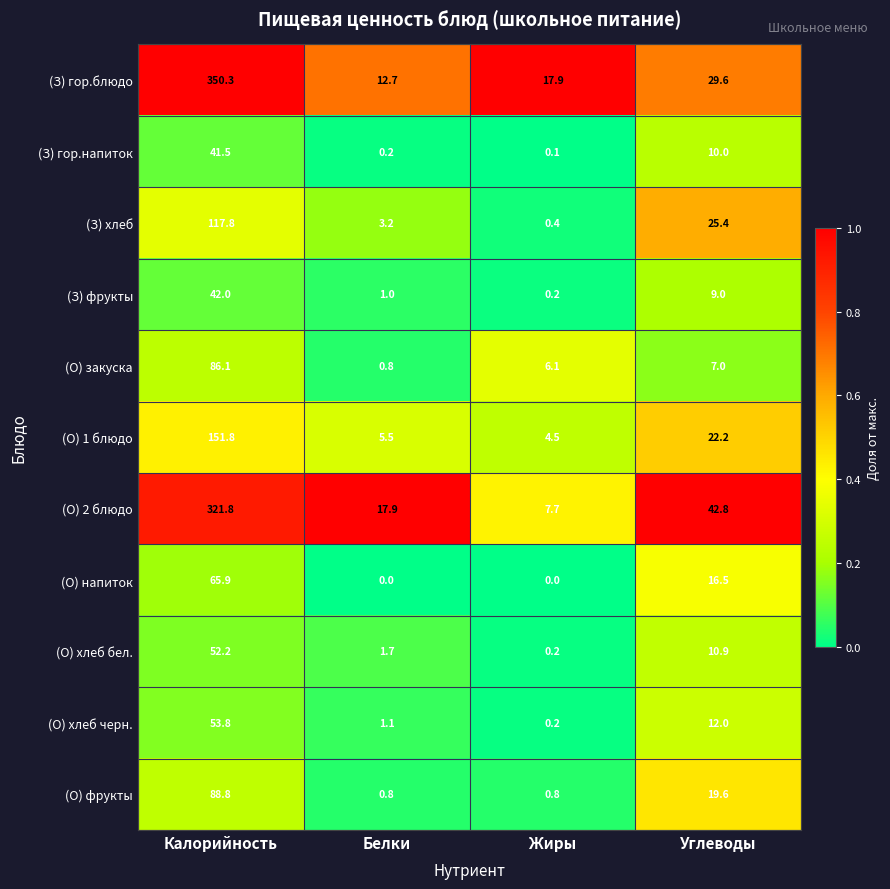

What is the sum of all (О) 1 блюдо values?

184.0